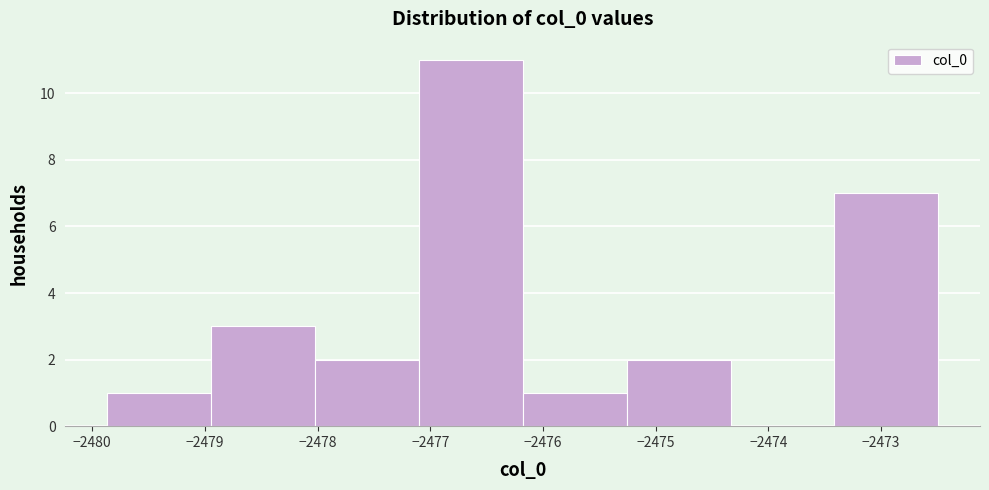

Reading left to right, list every bar in this chart as the range it spans on the x-axis followed by its height. Neither the bar edges nor the heights are printed on the chart, so give them approximately, as read against the axes.

-2479.9 to -2478.9: 1
-2478.9 to -2478.0: 3
-2478.0 to -2477.1: 2
-2477.1 to -2476.2: 11
-2476.2 to -2475.3: 1
-2475.3 to -2474.3: 2
-2474.3 to -2473.4: 0
-2473.4 to -2472.5: 7